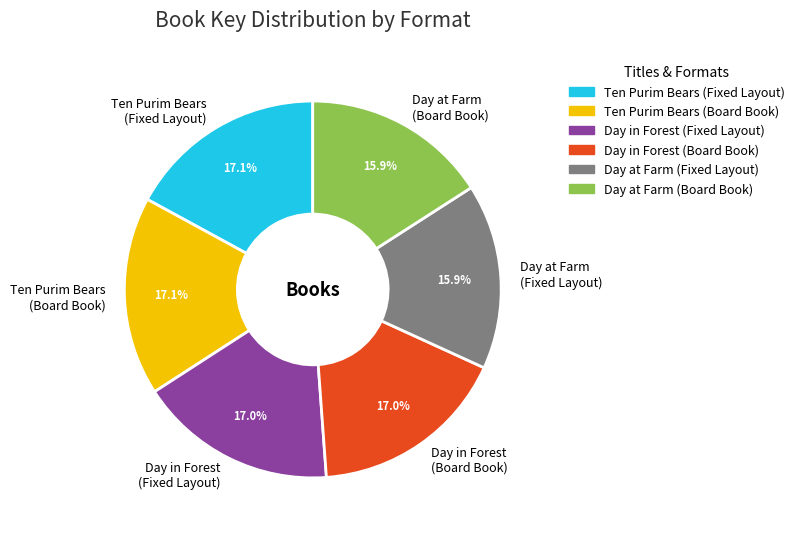

Which has a higher value, Ten Purim Bears (Board Book) or Day at Farm (Fixed Layout)?

Ten Purim Bears (Board Book)